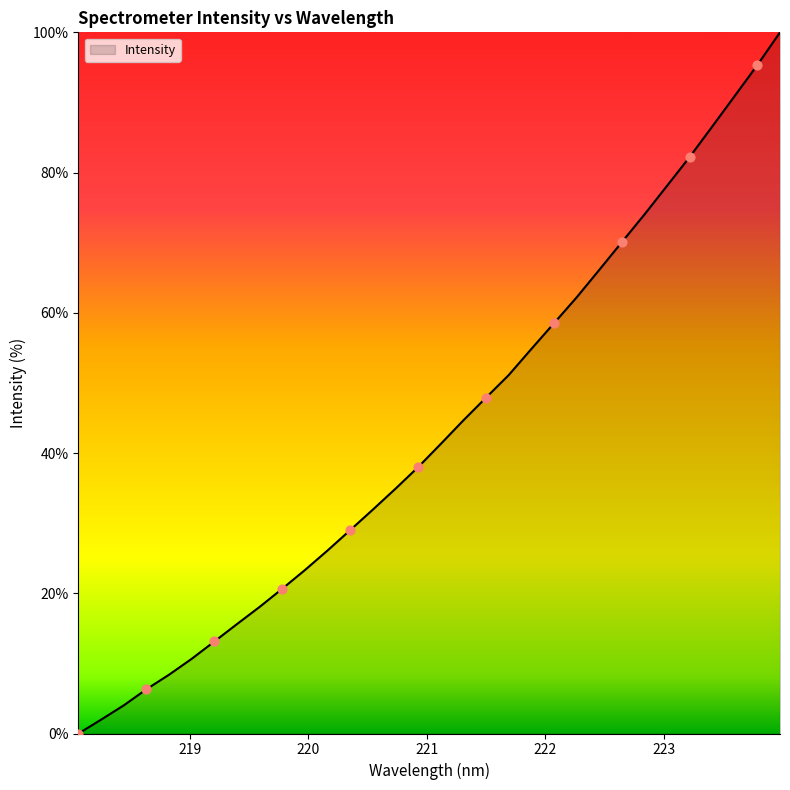

What is the difference between the maximum and minimum values?

100.0